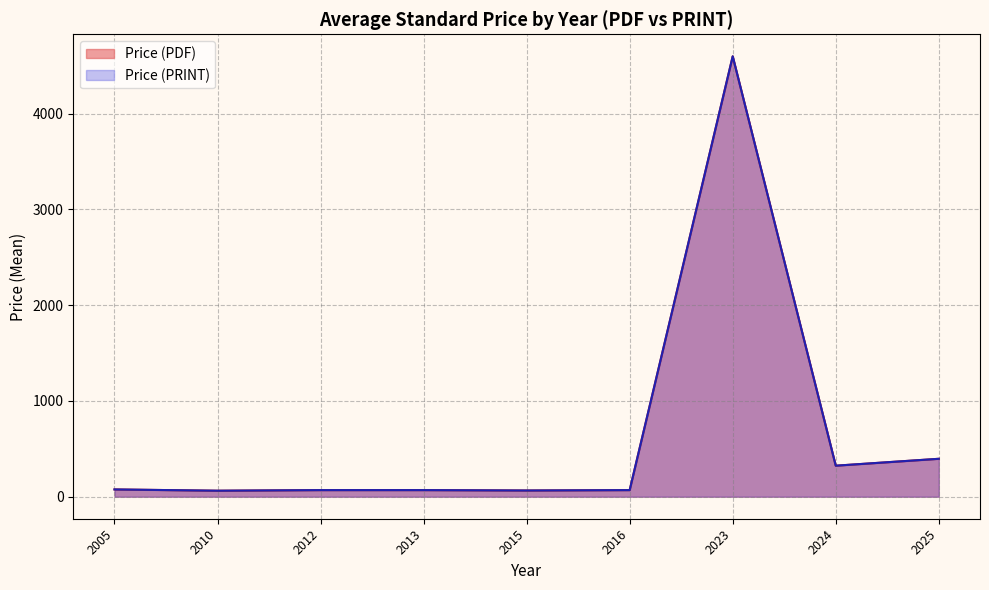

Is the value of Price (PDF) at 2025 greater than the value of Price (PRINT) at 2015?

Yes